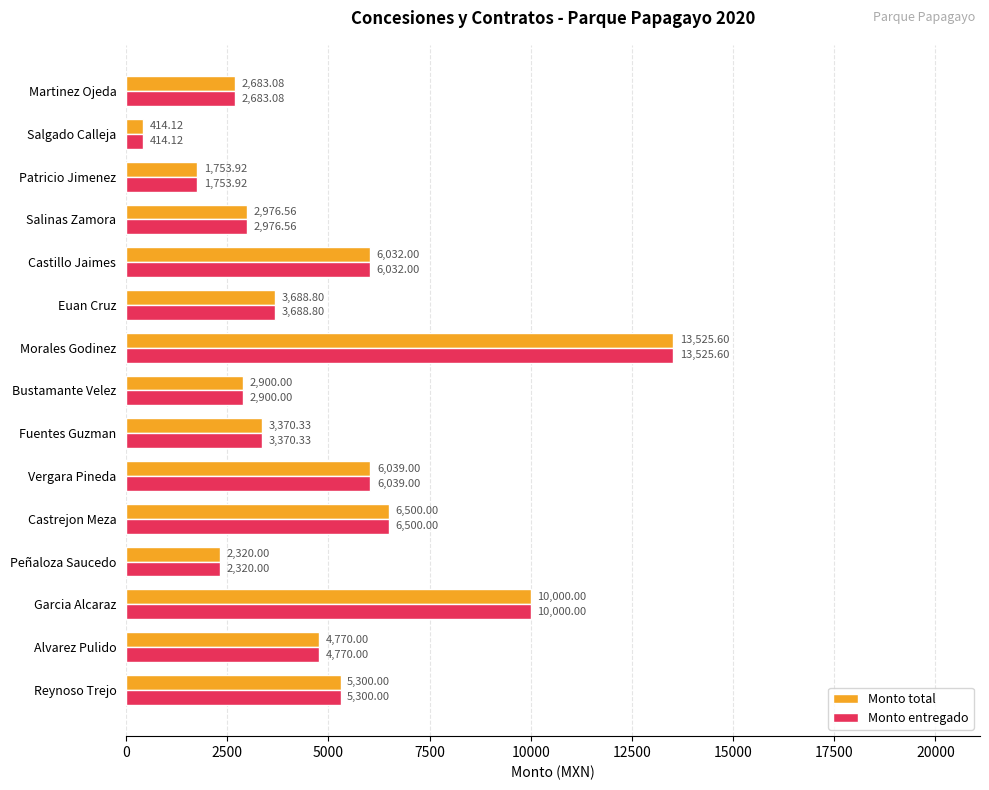

How many data points in Monto entregado are less than 3688?

7